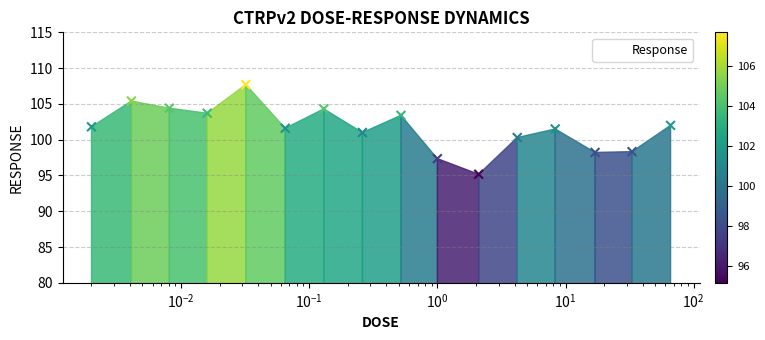

What is the change in value from 0.0041 to 66.0?

-3.4